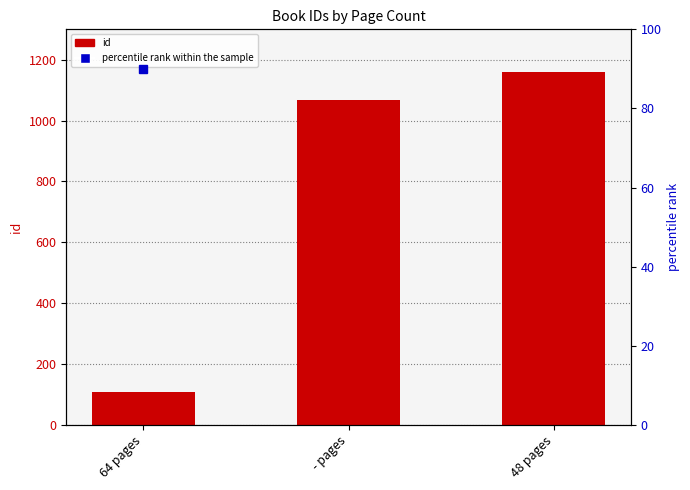

Reading right to left, transcribe all the data shown in this chart.

1159	1069	108